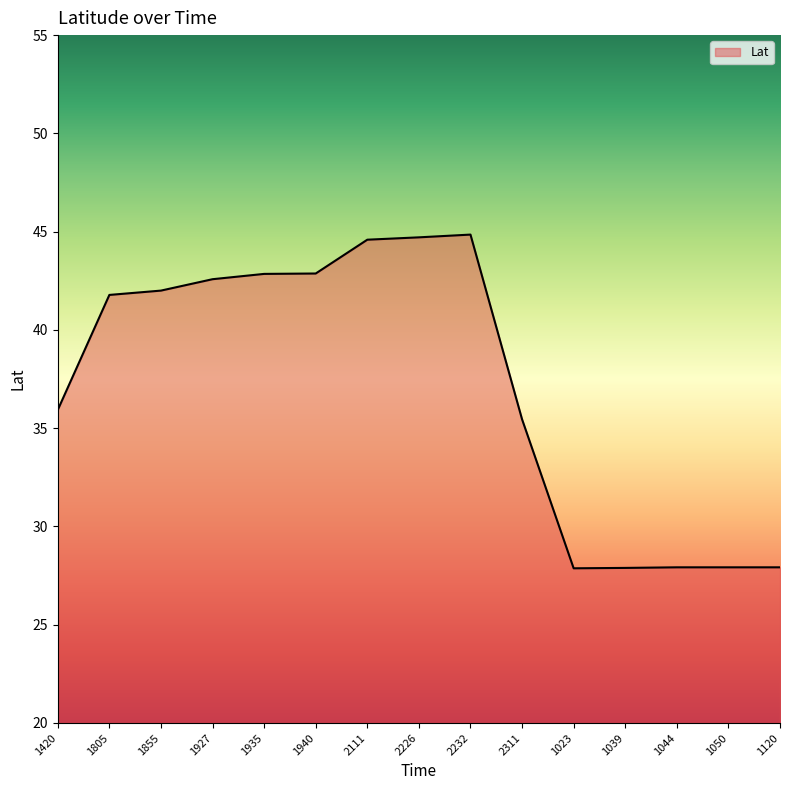

What is the smallest value displayed?

27.9